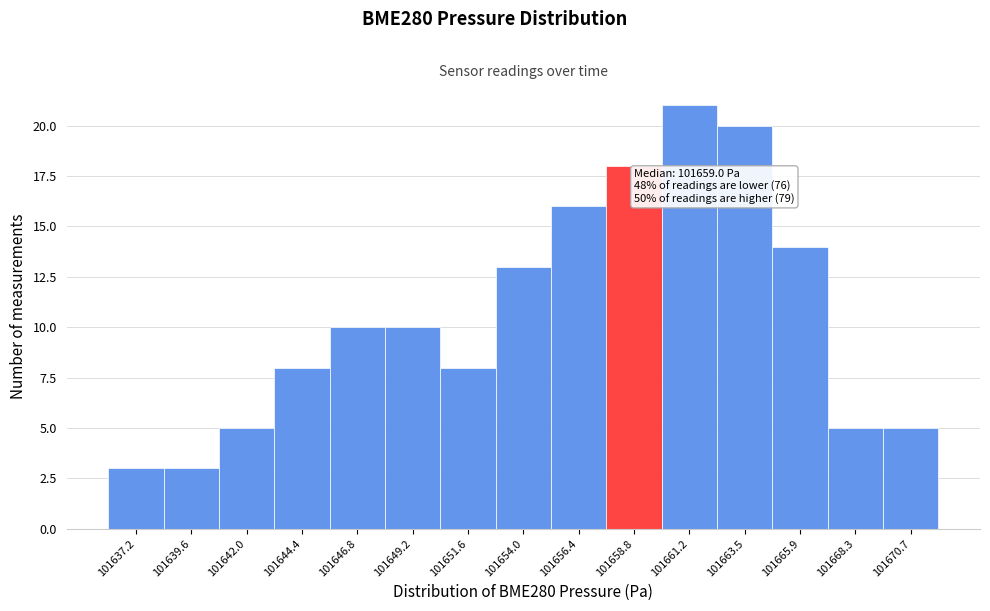

Reading left to right, what are all the values shown in this chart?

3	3	5	8	10	10	8	13	16	18	21	20	14	5	5